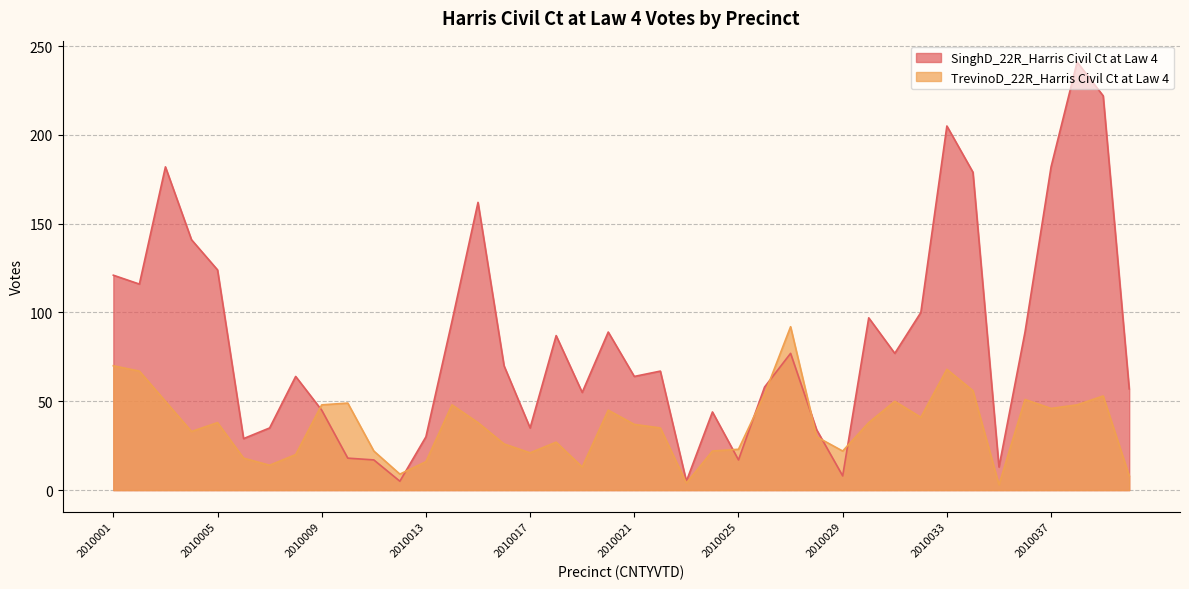

Reading left to right, transcribe all the data shown in this chart.

SinghD_22R_Harris Civil Ct at Law 4: 121	116	182	141	124	29	35	64	45	18	17	5	30	95	162	70	35	87	55	89	64	67	5	44	17	58	77	34	8	97	77	100	205	179	13	89	182	241	222	57
TrevinoD_22R_Harris Civil Ct at Law 4: 70	67	50	33	38	18	14	20	48	49	22	9	16	48	38	26	21	27	13	45	37	35	4	22	23	54	92	30	22	38	50	41	68	56	3	51	46	48	53	8